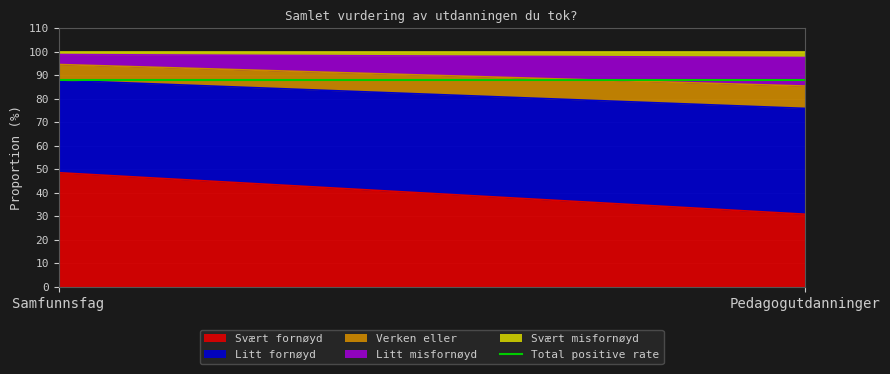

What is the greatest value displayed?

48.5